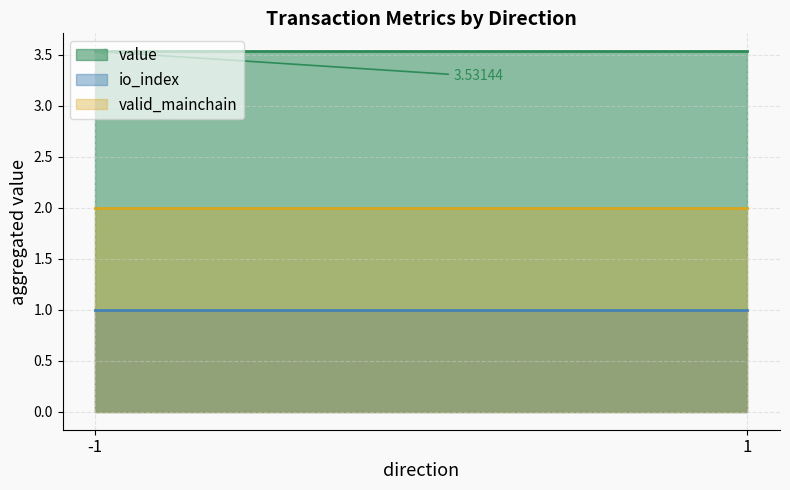

What are all the series names shown in the legend?

value, io_index, valid_mainchain